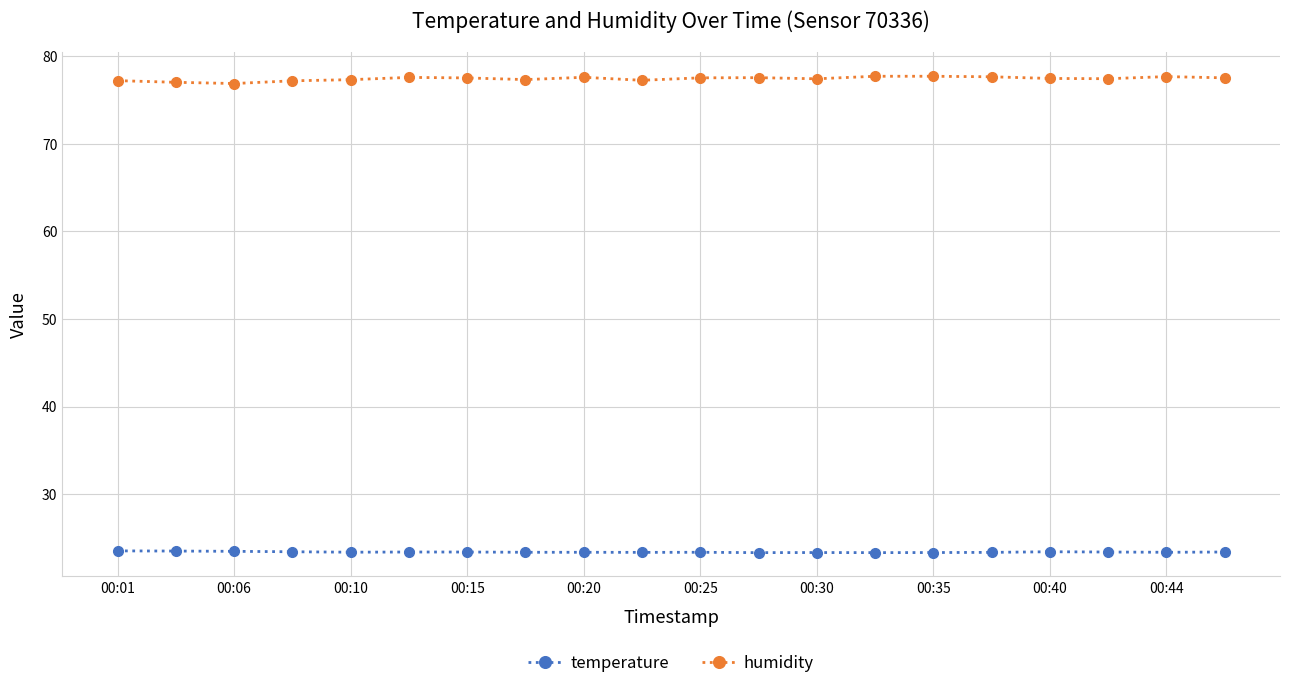

What is the highest value of the humidity series?

77.7